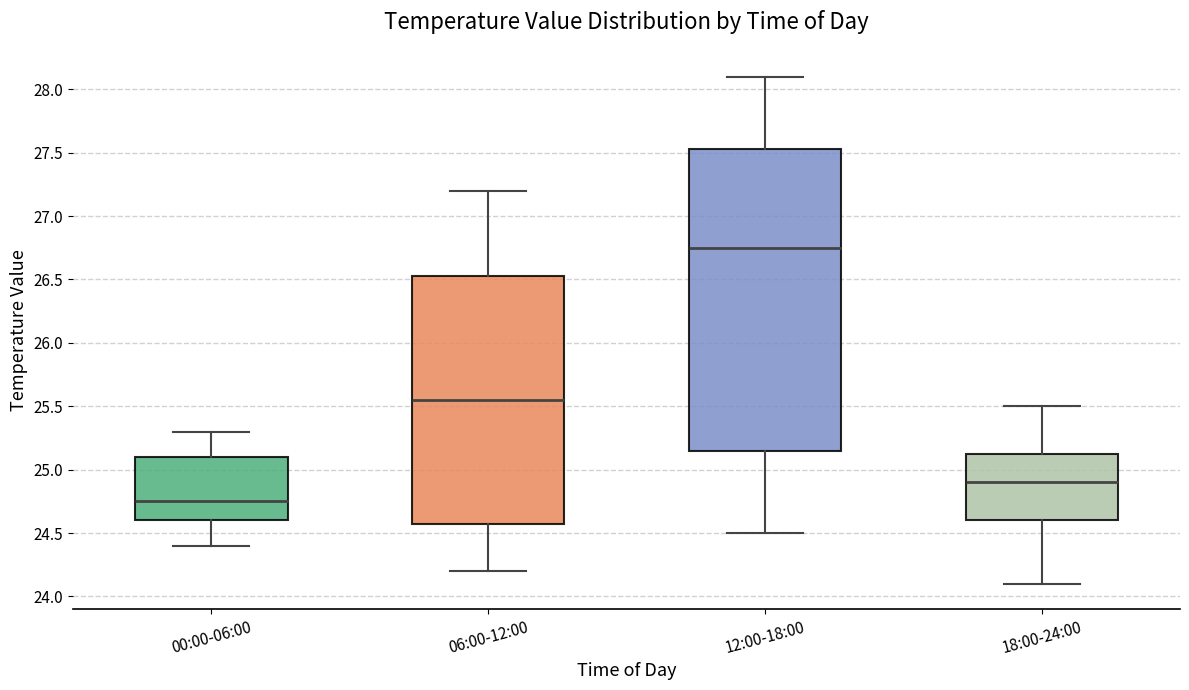

Reading left to right, read every box against the y-axis: the position of its median line, the range the box covers, and the ends of its whiskers. The values are not printed on the chart, so give them approximately, as read against the axis.

00:00-06:00: median 24.75, box 24.60 to 25.10, whiskers 24.40 to 25.30
06:00-12:00: median 25.55, box 24.60 to 26.55, whiskers 24.20 to 27.20
12:00-18:00: median 26.75, box 25.15 to 27.55, whiskers 24.50 to 28.10
18:00-24:00: median 24.90, box 24.60 to 25.15, whiskers 24.10 to 25.50